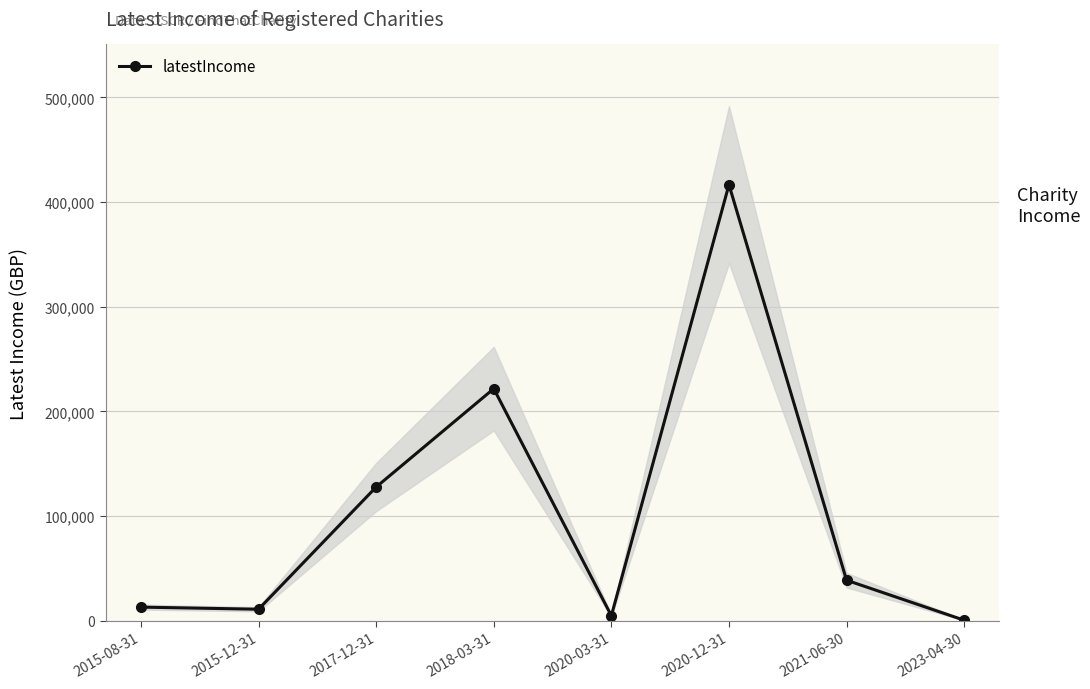

Is it true that the value at 2020-12-31 is 676433?

False